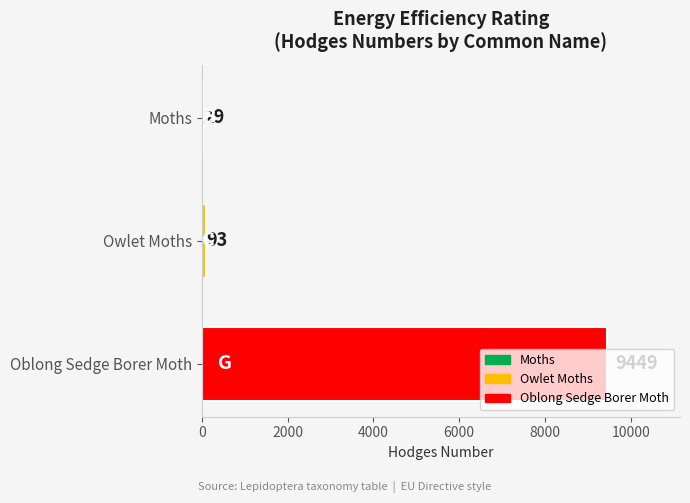

Which category has the highest value across all series?

Oblong Sedge Borer Moth